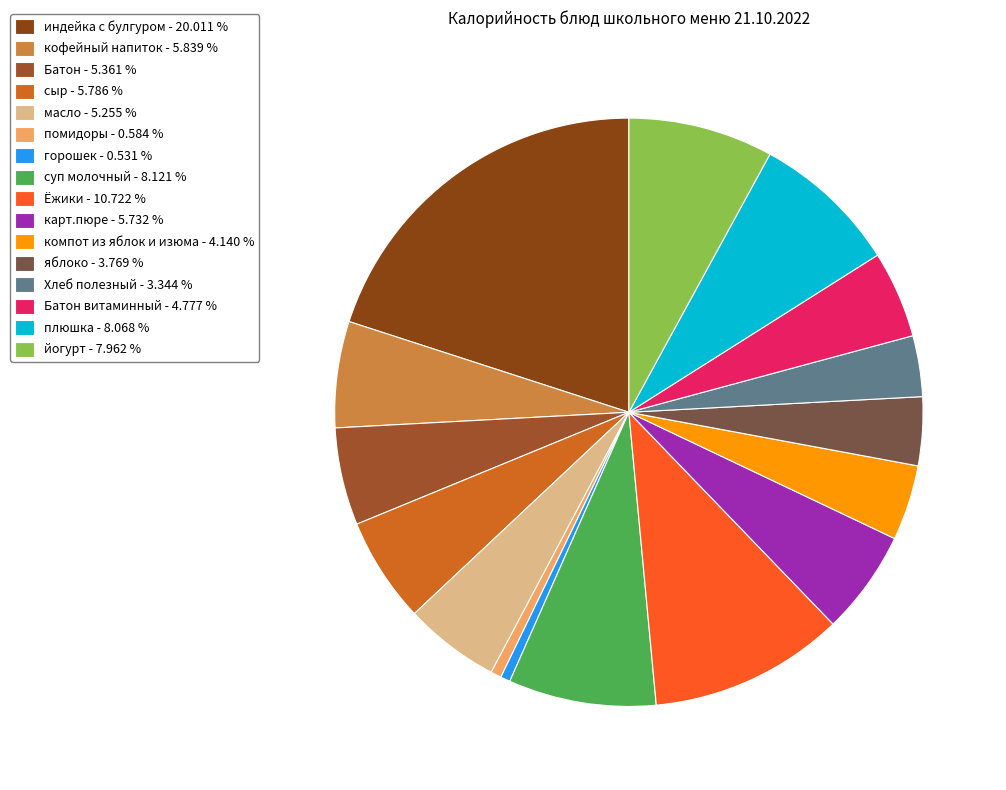

Is there a majority slice in this chart?

No